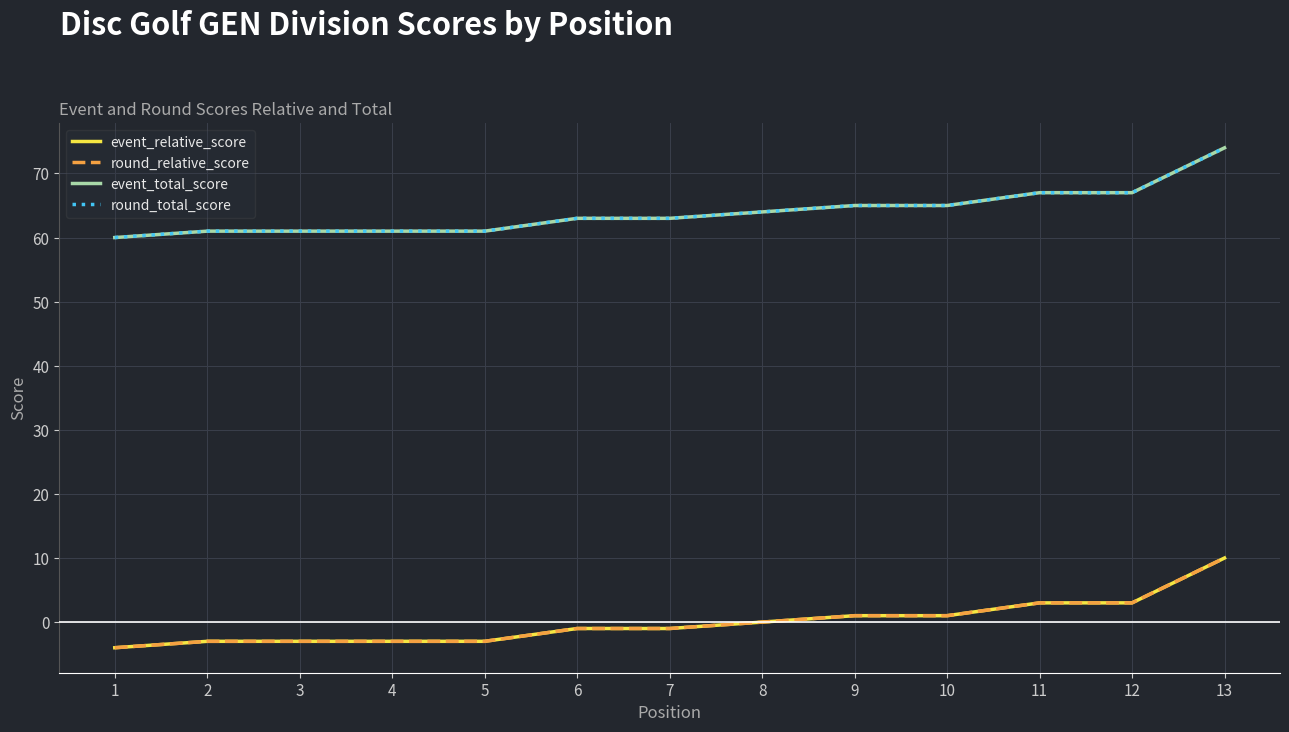

Which series has the largest range (max minus min)?

event_relative_score